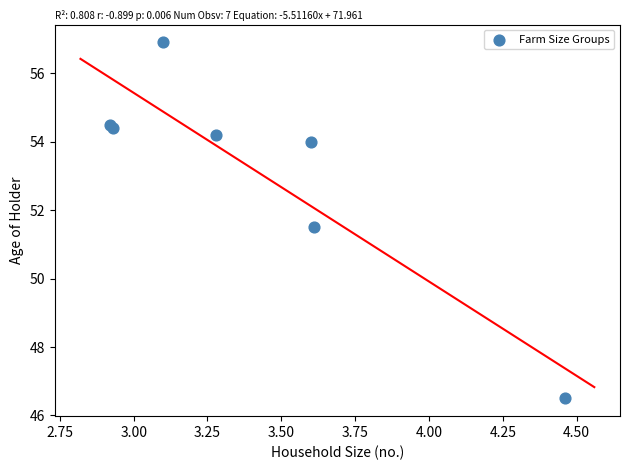

What Y value in the scatter plot is closest to 51?

51.5